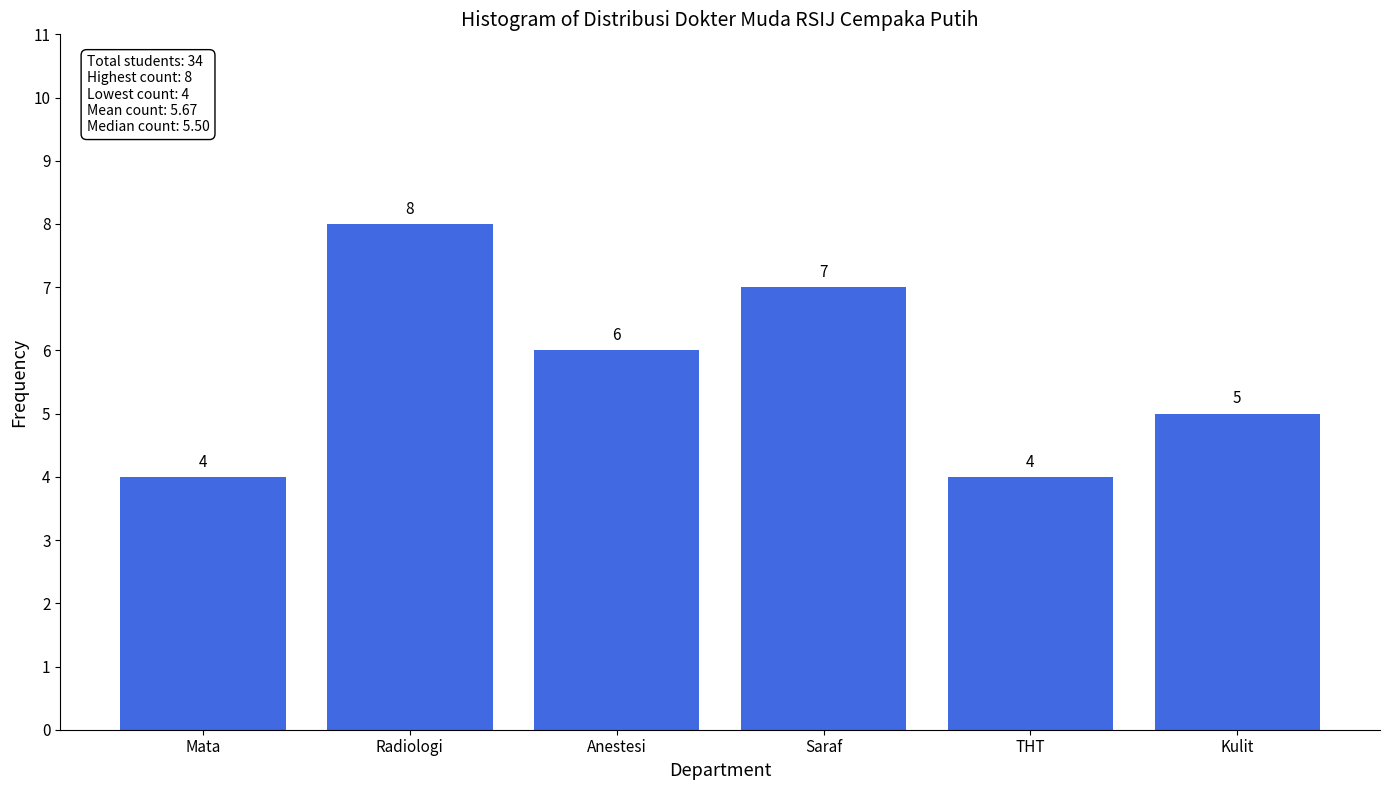

Reading left to right, transcribe all the data shown in this chart.

Mata=4	Radiologi=8	Anestesi=6	Saraf=7	THT=4	Kulit=5